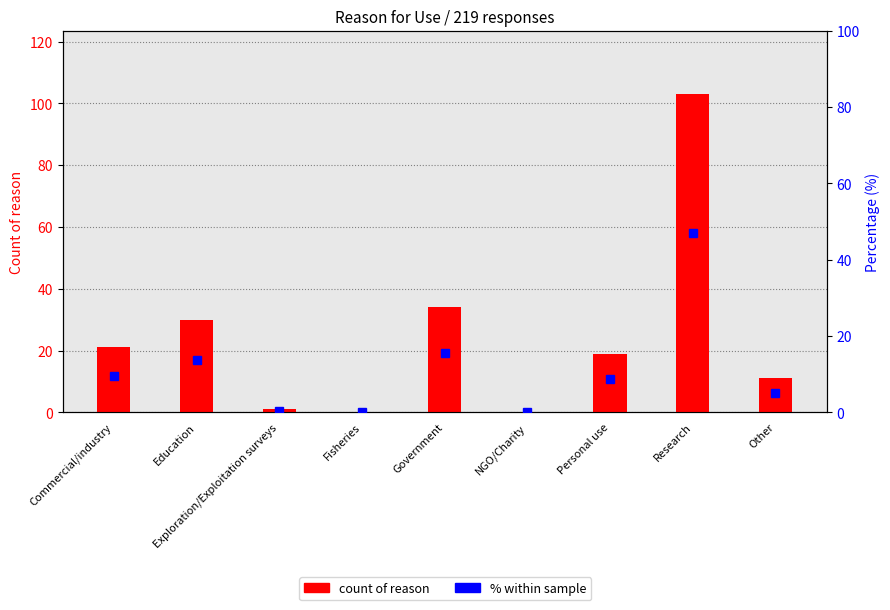

What is the label of the 1st bar from the left?

Commercial/industry